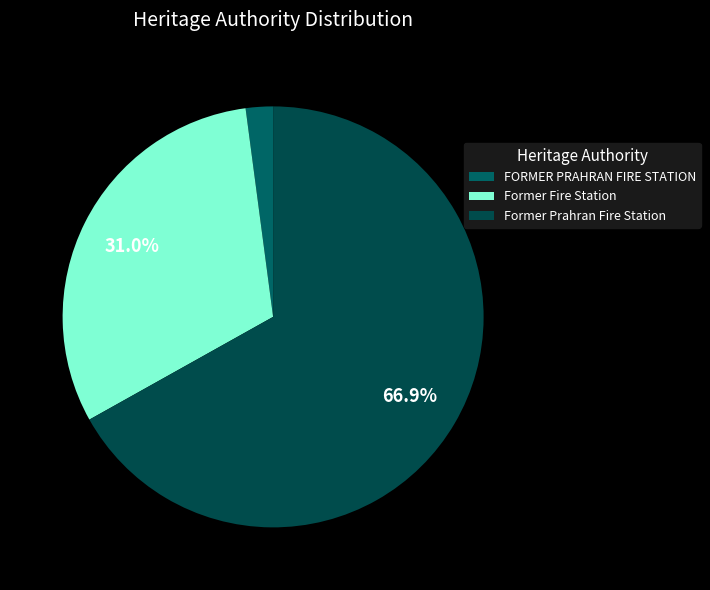

What portion of the pie excludes Former Fire Station?

69.0%